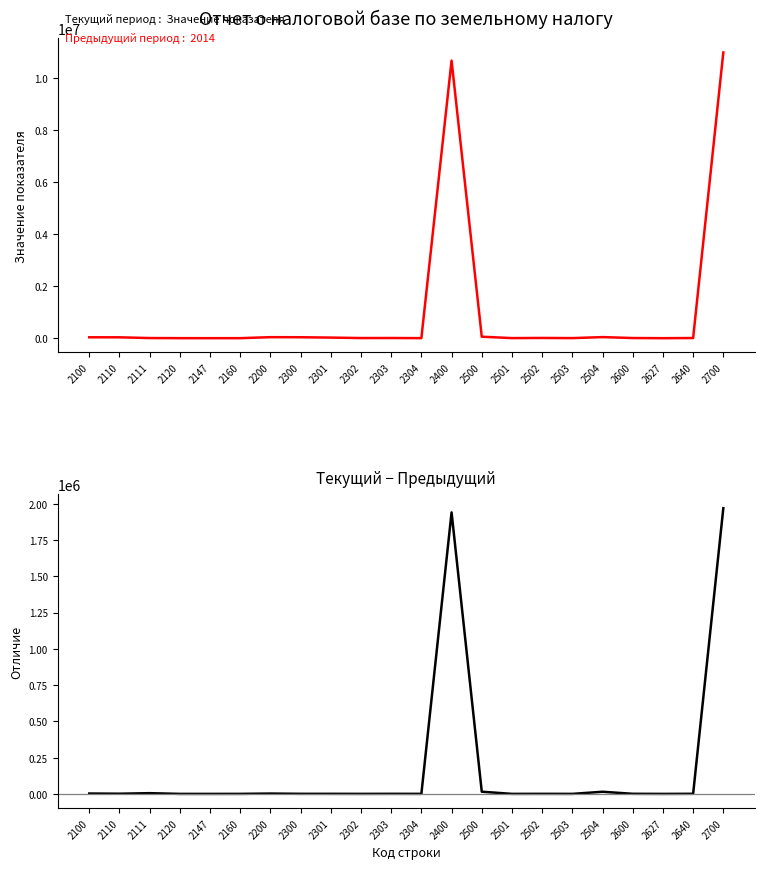

List the series in order of their overall mean, lowest first.

отличие, Значение показателя